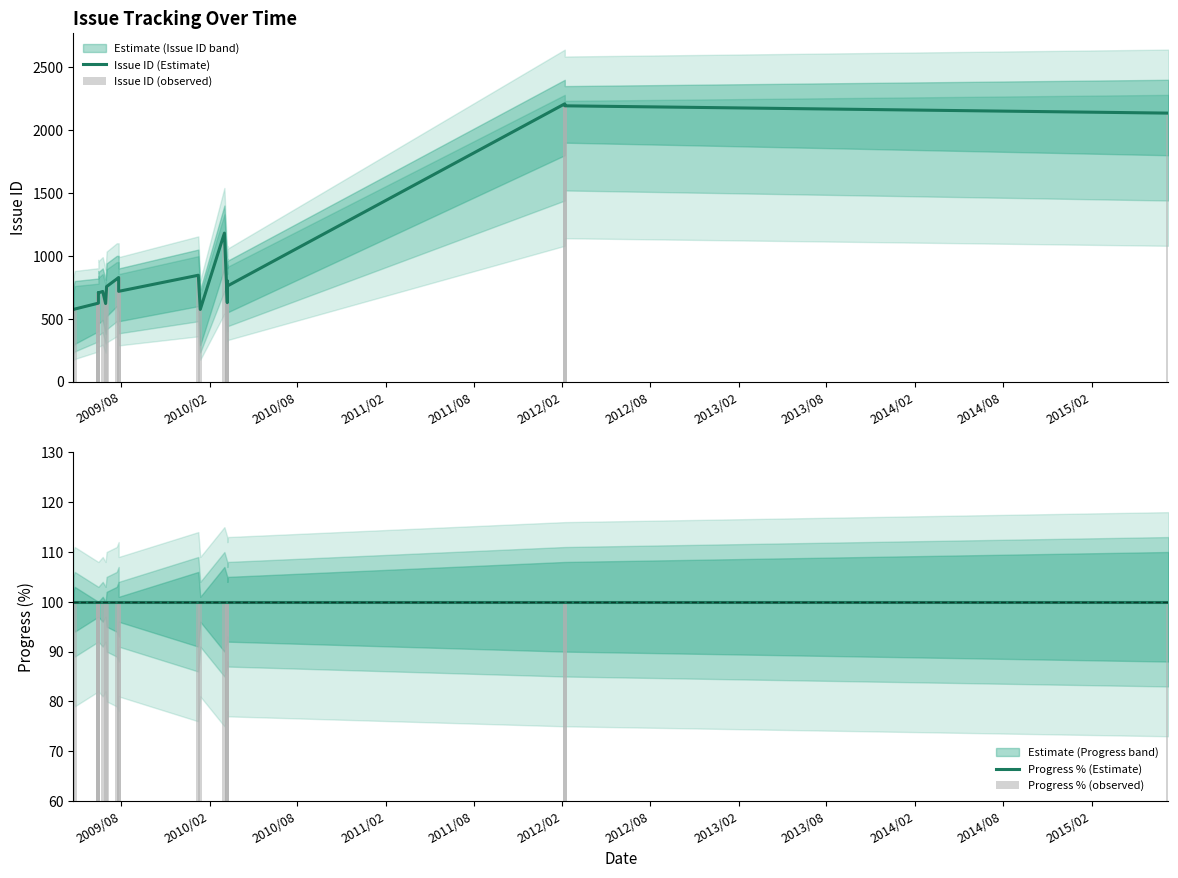

True or false: Progress % (Estimate) has a value of 100 at 2010/02.

True